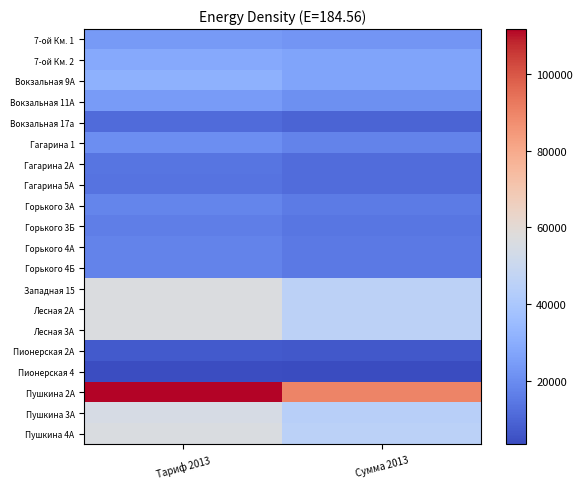

What is the difference between the highest and lowest values at Сумма 2013?

86460.3